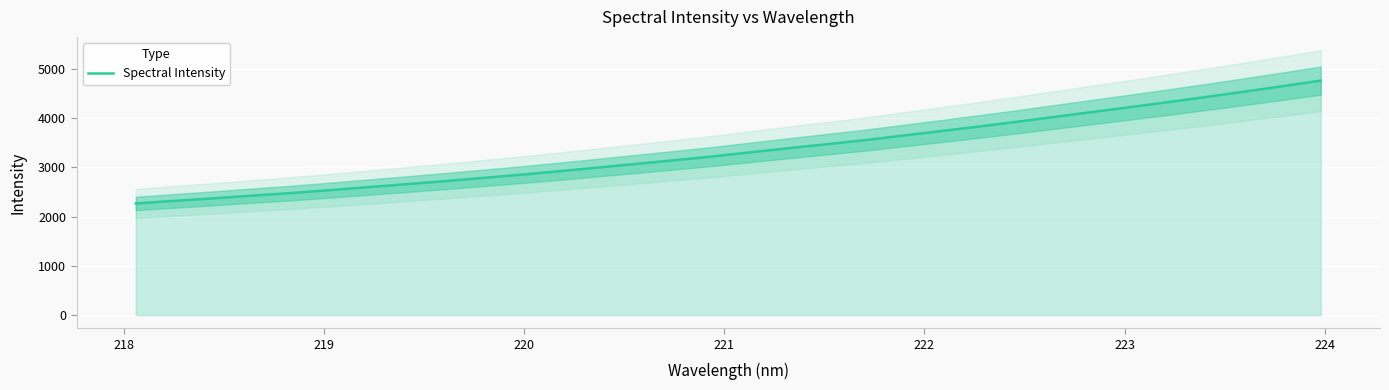

True or false: the data shows 6424.9 at 20.

False